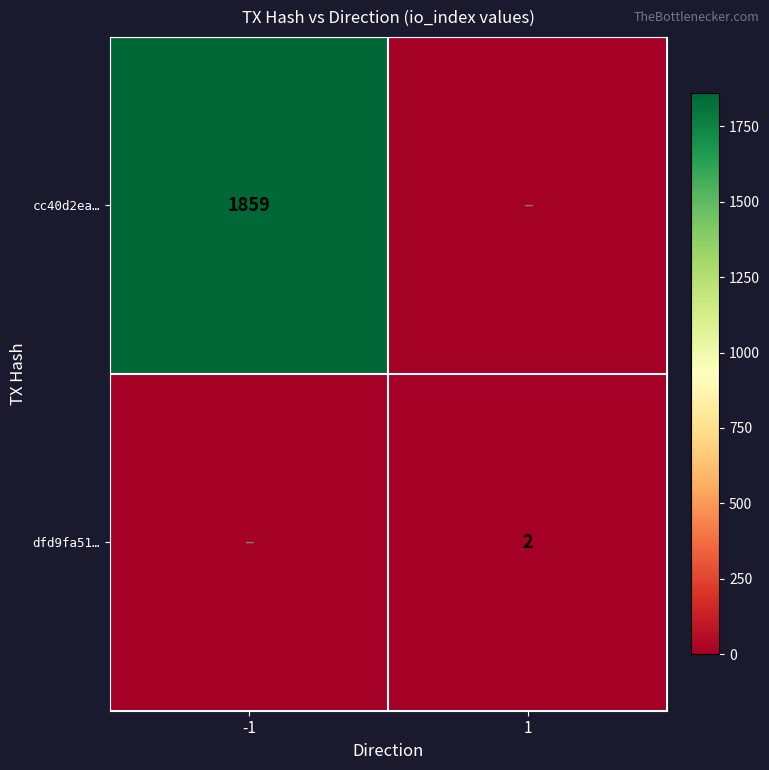

What is the spread (max minus min) of values at 1?

2